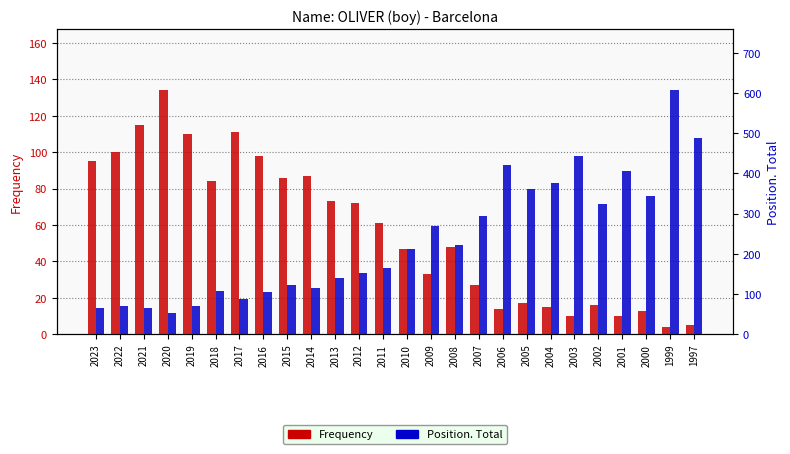

What is the difference between the Position. Total values at 2013 and 2008?

81